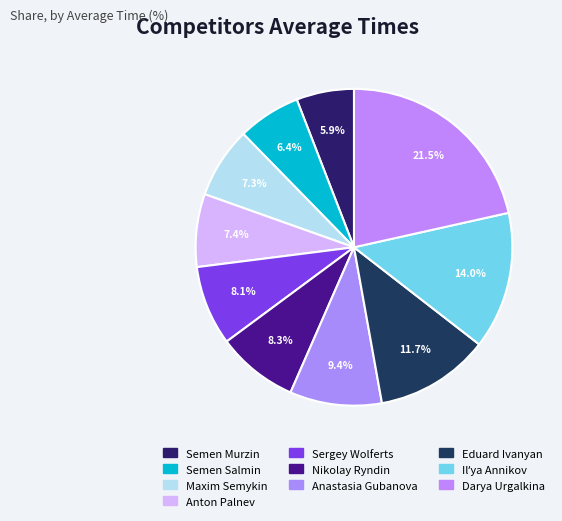

Is it true that Eduard Ivanyan is 21% of the pie?

False